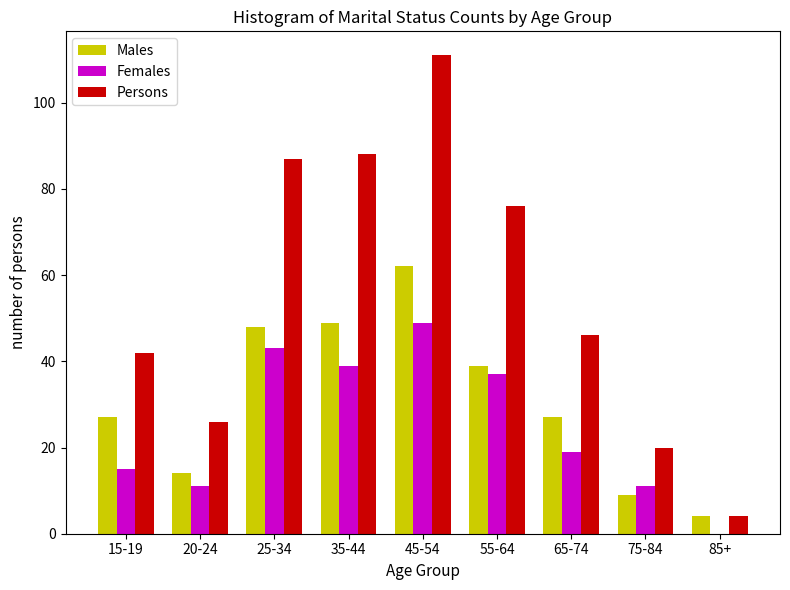

Reading left to right, transcribe all the data shown in this chart.

Males: 15-19=27	20-24=14	25-34=48	35-44=49	45-54=62	55-64=39	65-74=27	75-84=9	85+=4
Females: 15-19=15	20-24=11	25-34=43	35-44=39	45-54=49	55-64=37	65-74=19	75-84=11	85+=0
Persons: 15-19=42	20-24=26	25-34=87	35-44=88	45-54=111	55-64=76	65-74=46	75-84=20	85+=4